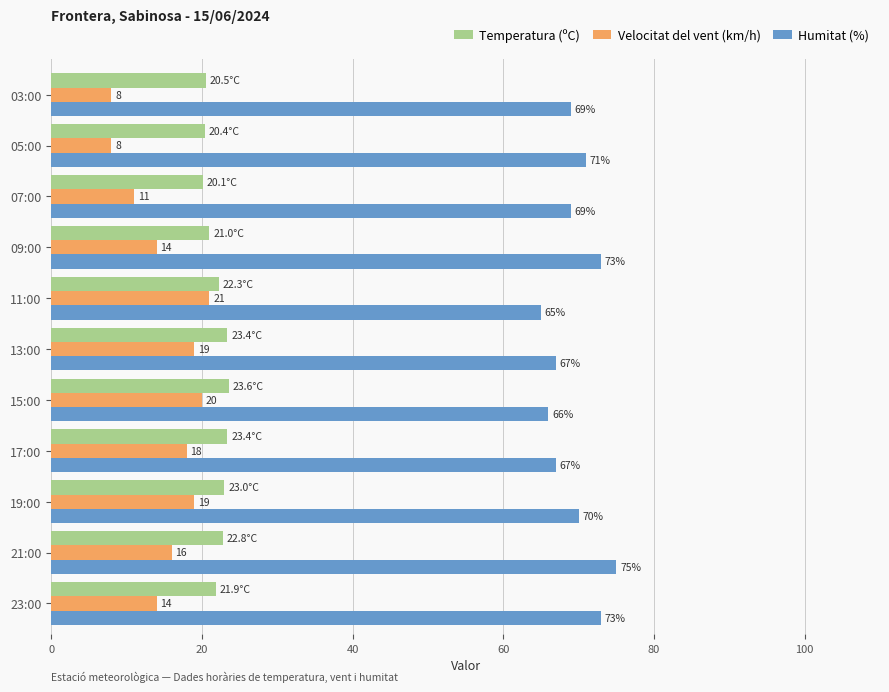

List the series in order of their peak value, highest first.

Humitat (%), Temperatura (ºC), Velocitat del vent (km/h)